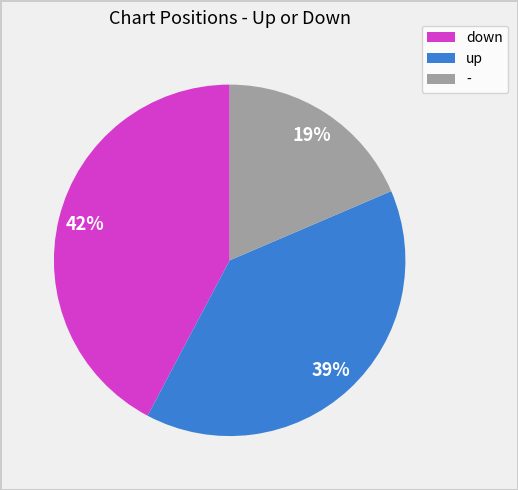

Which slice is the largest?

down